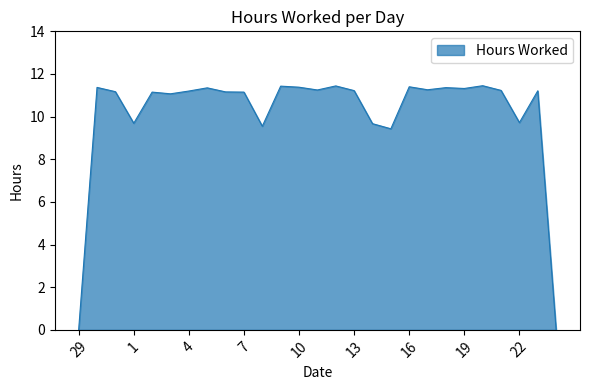

How many lines are shown in the chart?

1